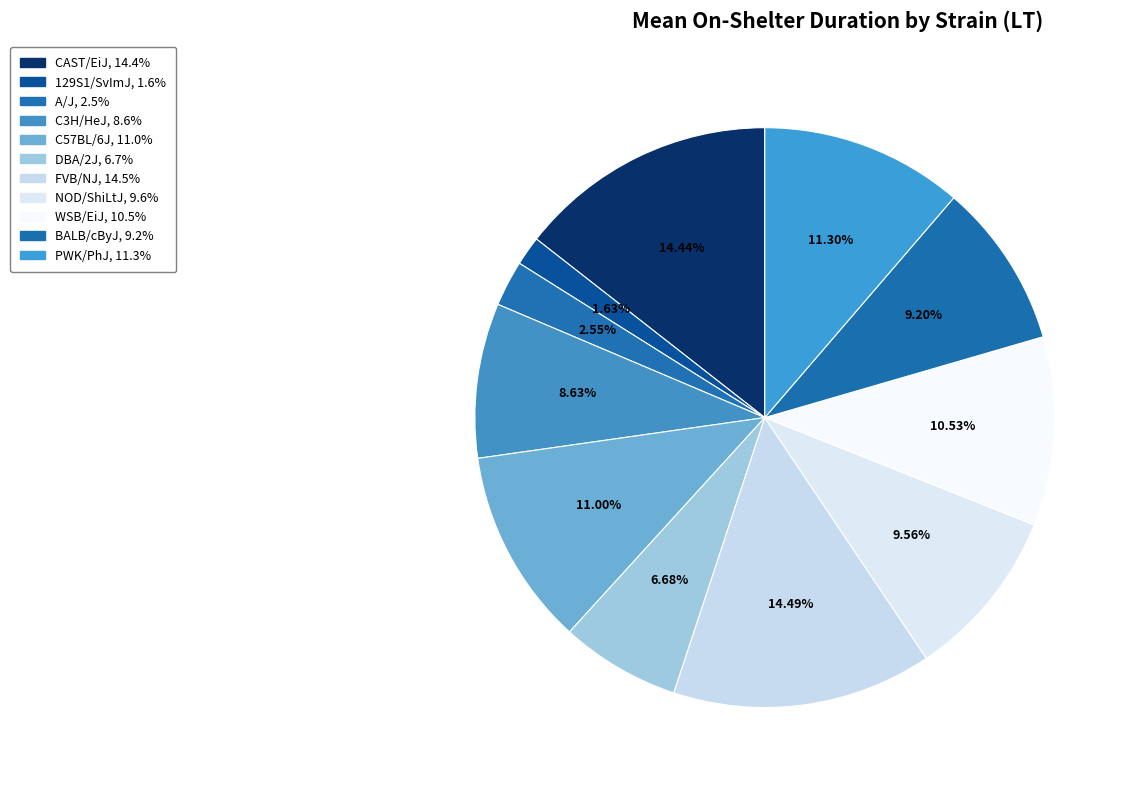

Does DBA/2J account for over 50% of the chart?

No